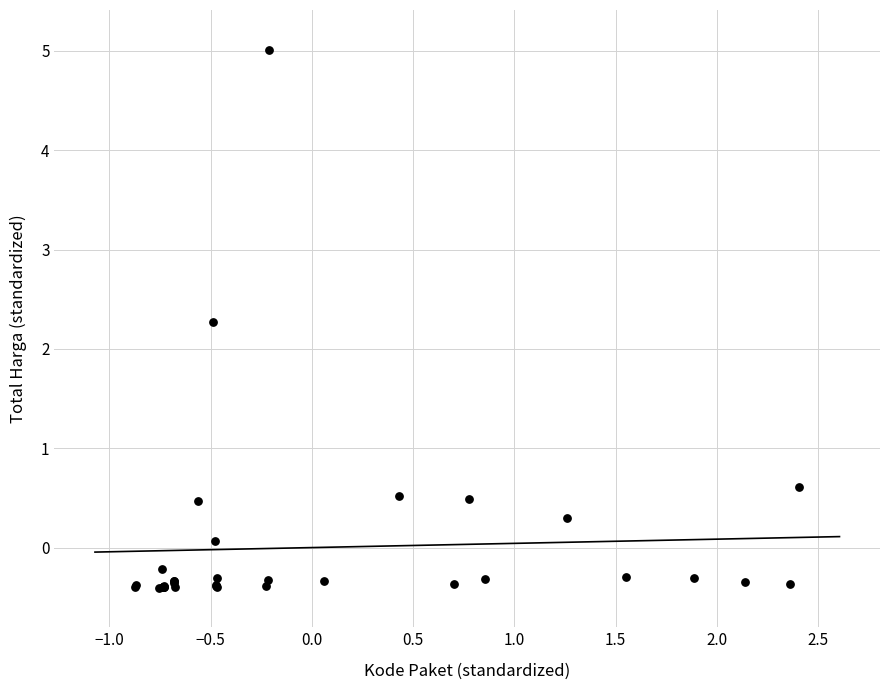

What Y value in the scatter plot is closest to 2?

2.3